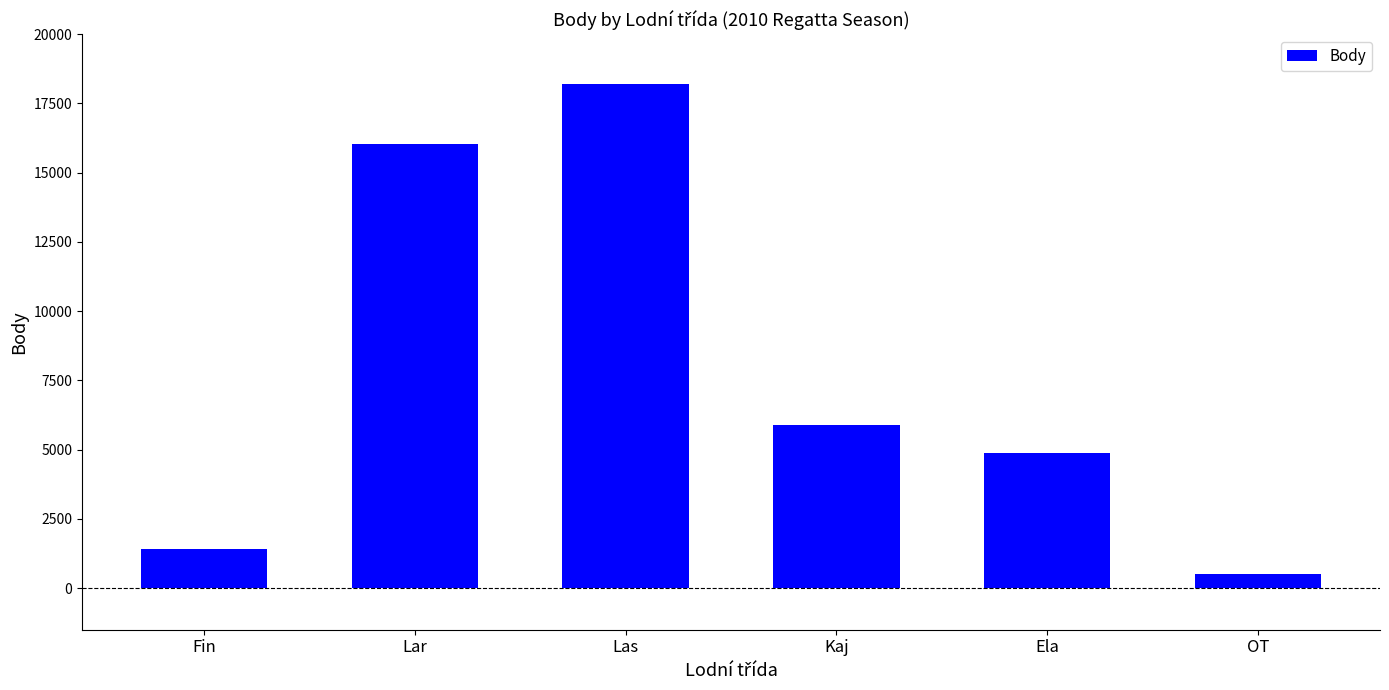

List the labels in order of value, smallest first.

OT, Fin, Ela, Kaj, Lar, Las